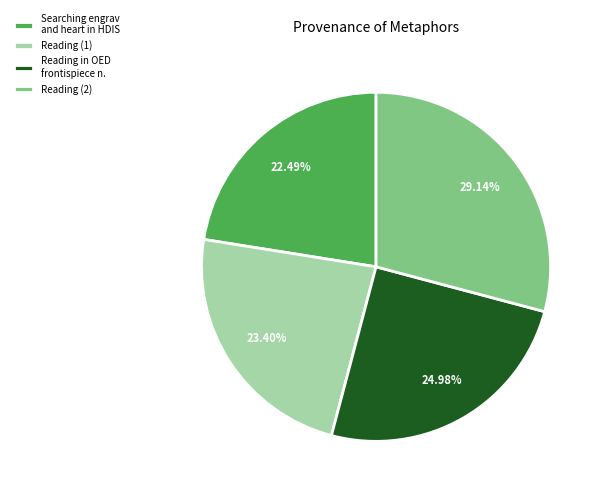

Rank the categories by value from highest to lowest.

Reading (2), Reading in OED frontispiece n., Reading (1), Searching engrav and heart in HDIS